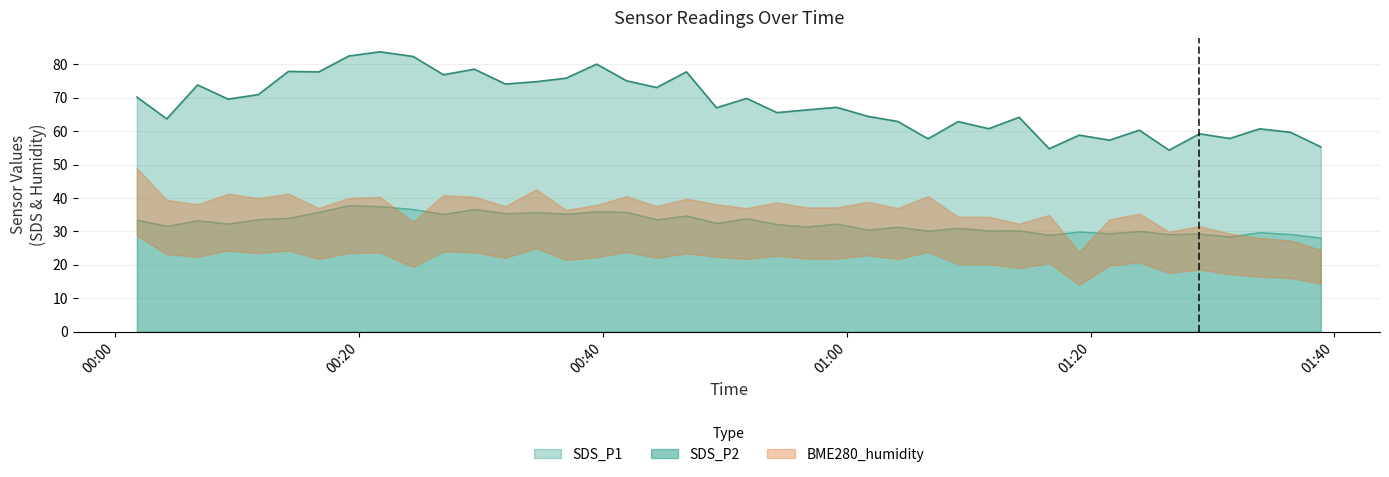

True or false: SDS_P1 and SDS_P2 intersect in this chart.

False